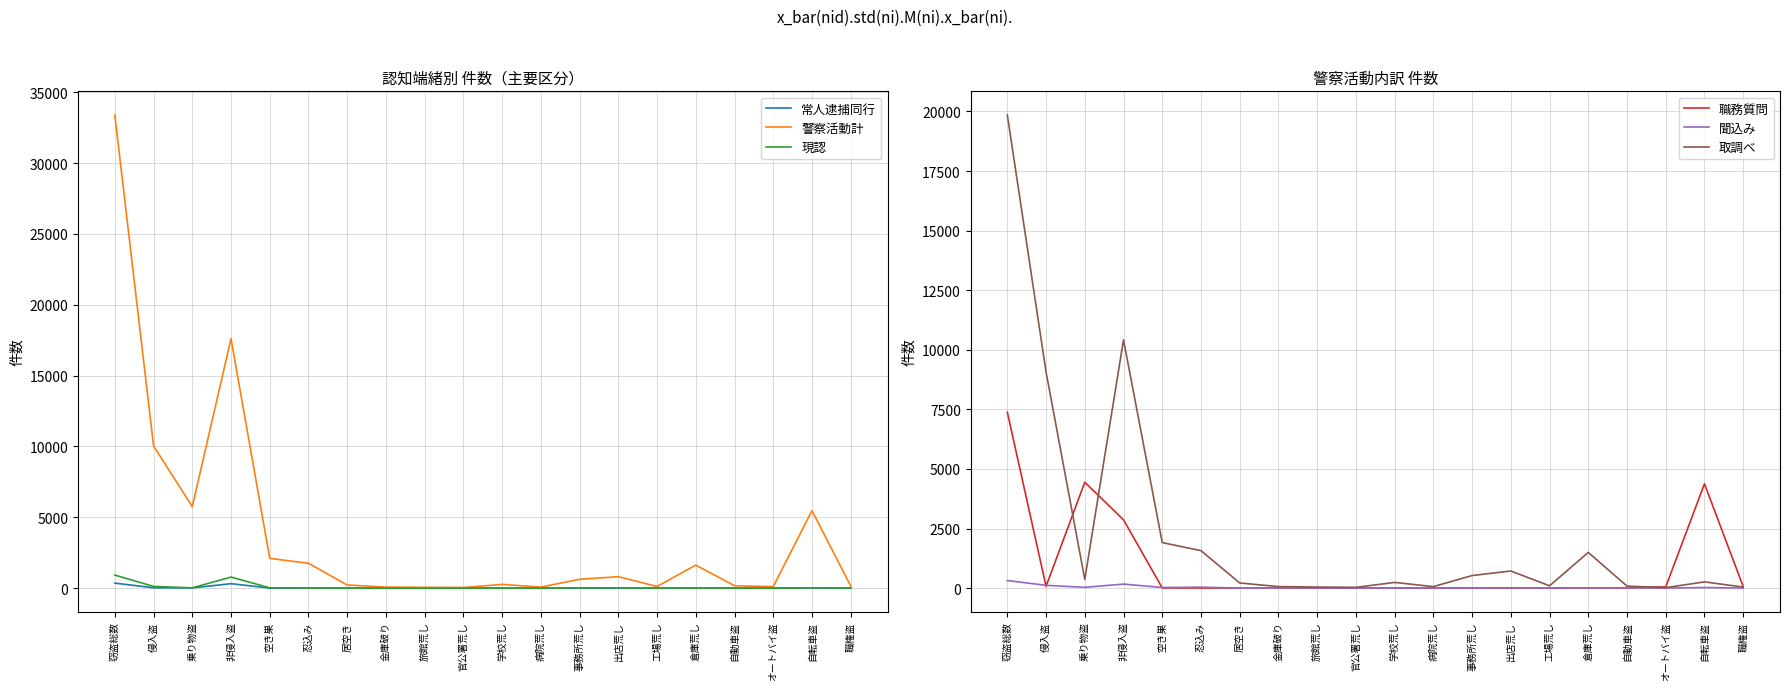

True or false: 取調べ has a value of 216 at 居空き.

True